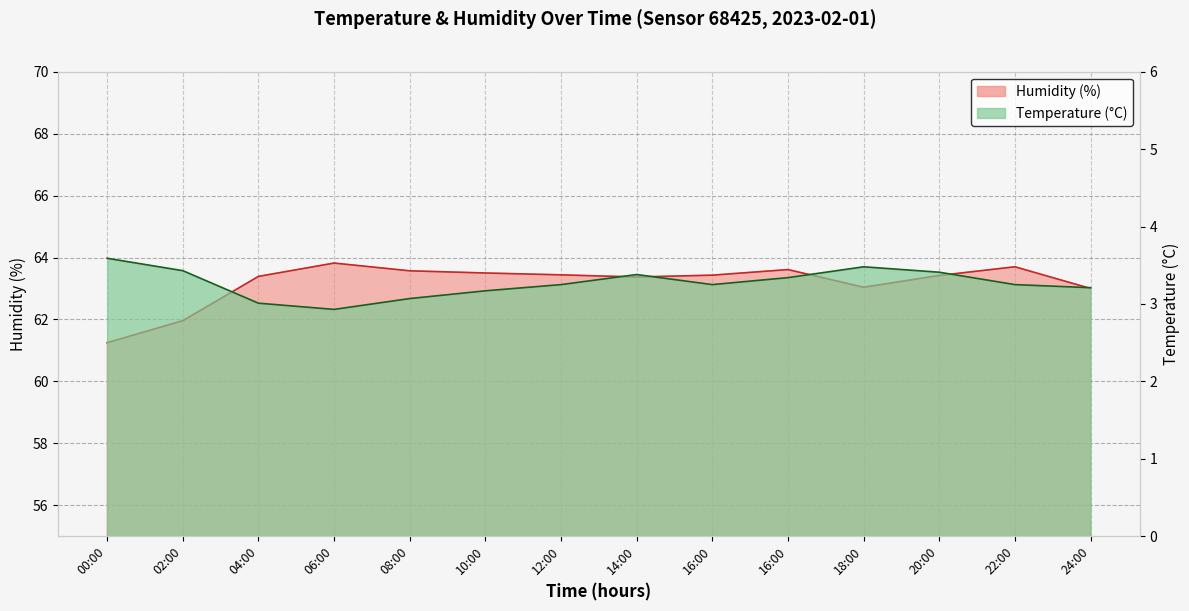

What is the greatest value displayed?

63.8